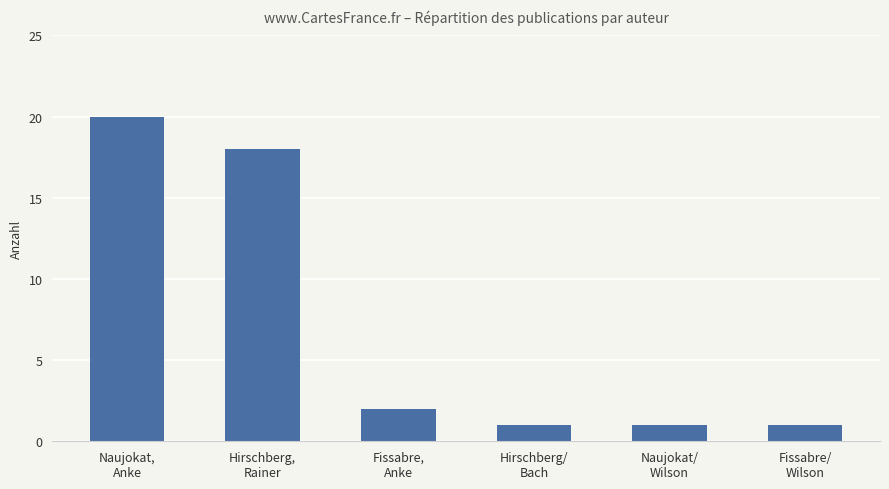

Does the chart contain any negative values?

No